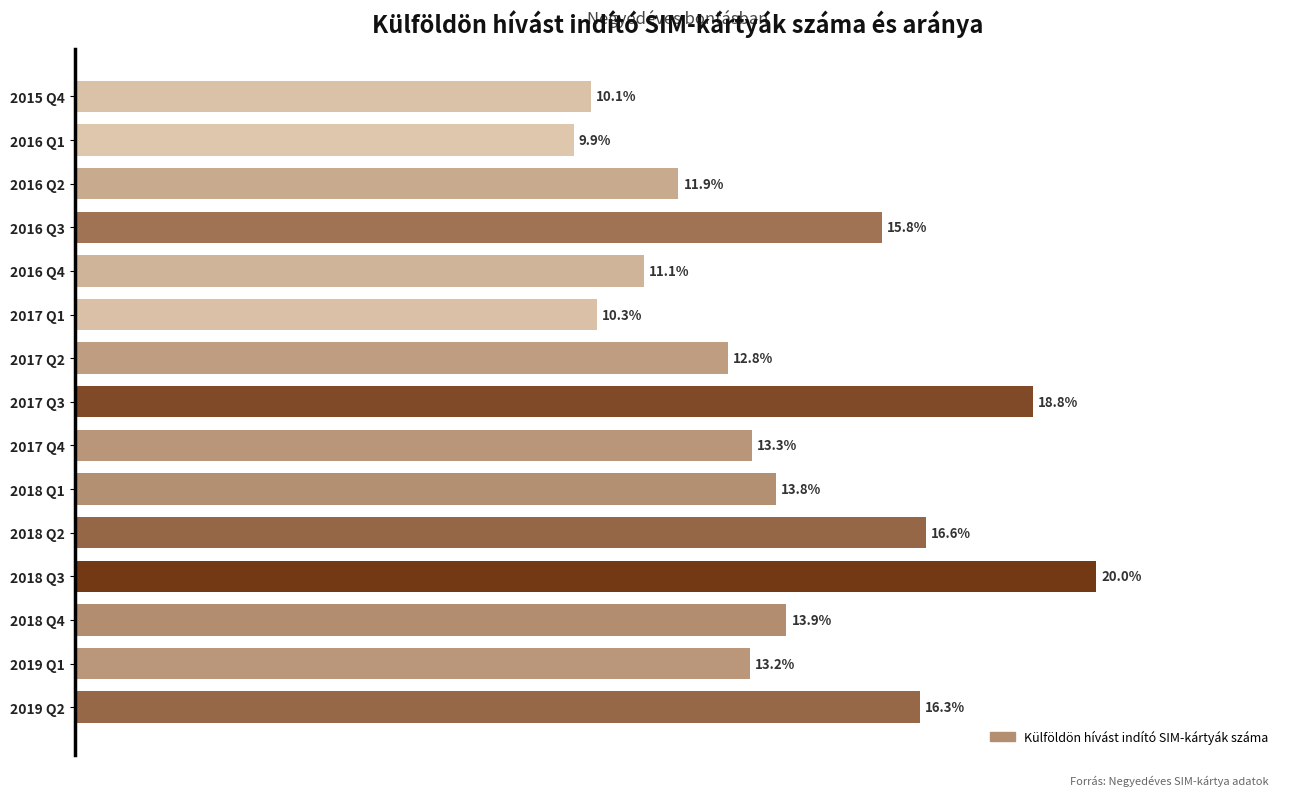

Are the bars horizontal?

Yes